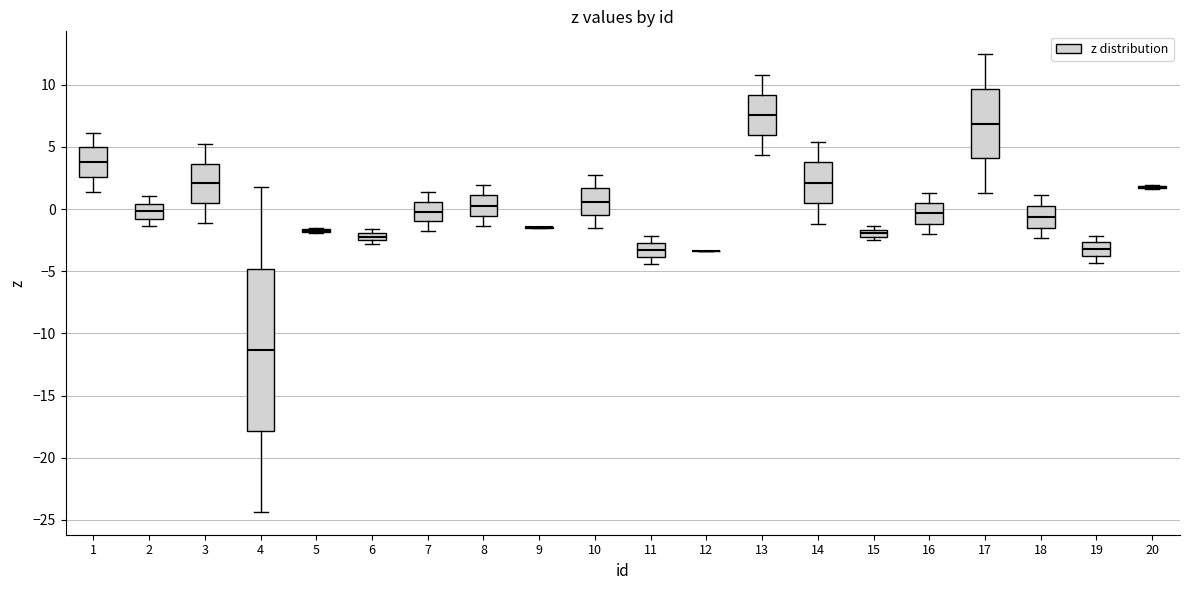

Where is the lower edge of the box at x = 6 on the y-axis? The values are not printed on the chart, so give them approximately, as read against the axis.

-2.5